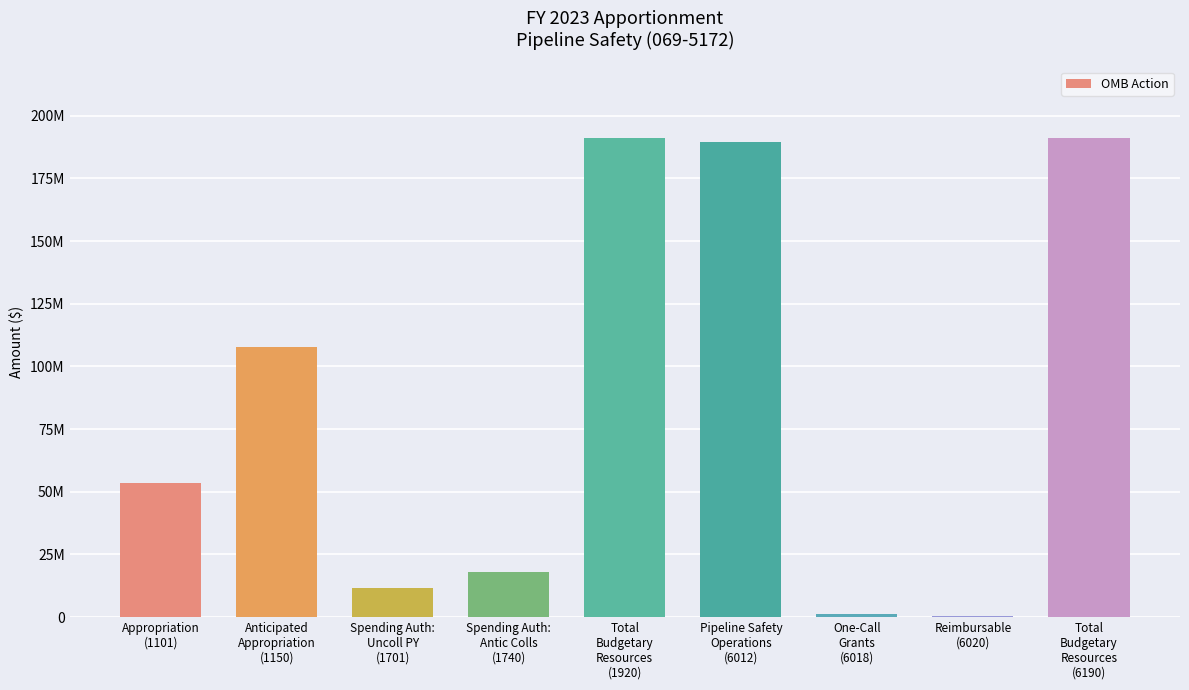

Are the bars horizontal?

No